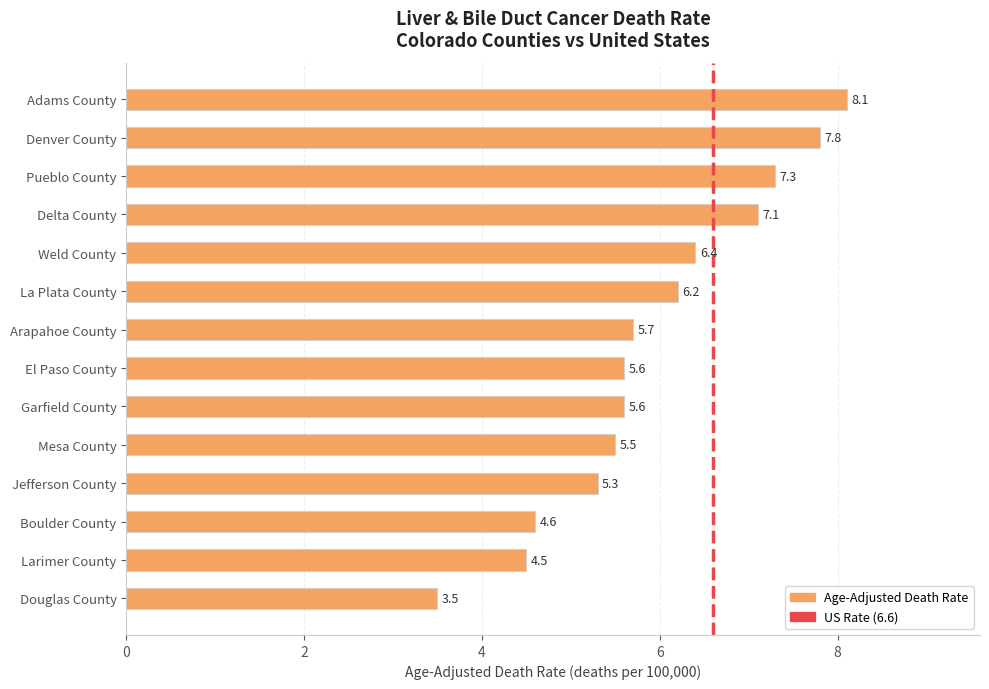

How many bars are there in total?

14